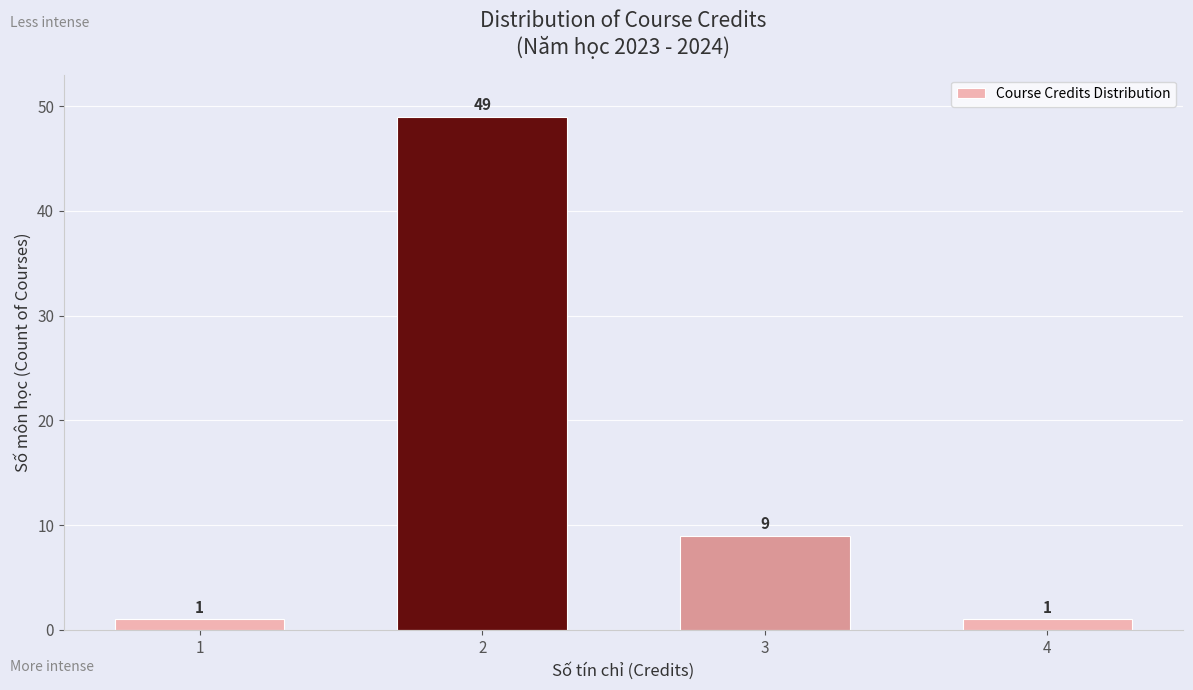

Reading right to left, extract all data points from this chart.

1	9	49	1